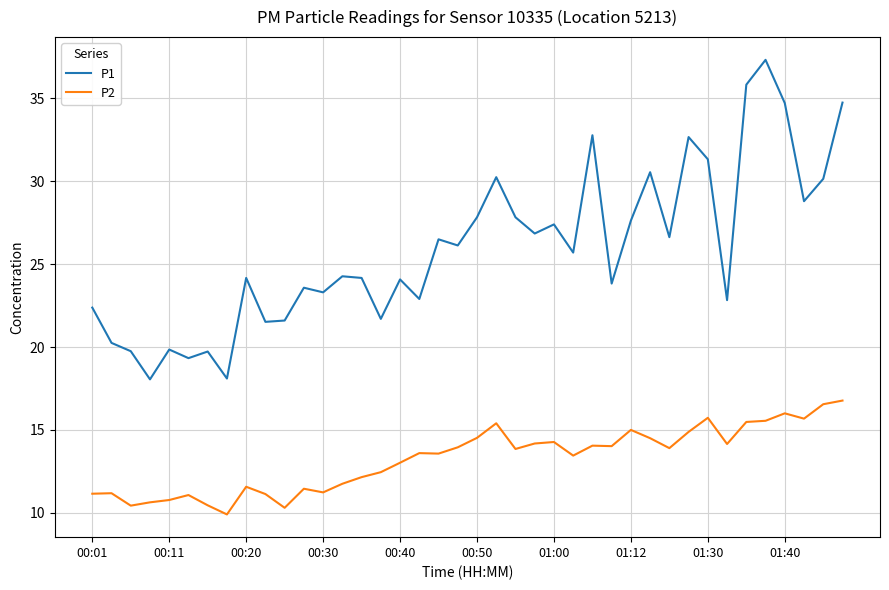

At how many categories does at least one series exceed 10?

40